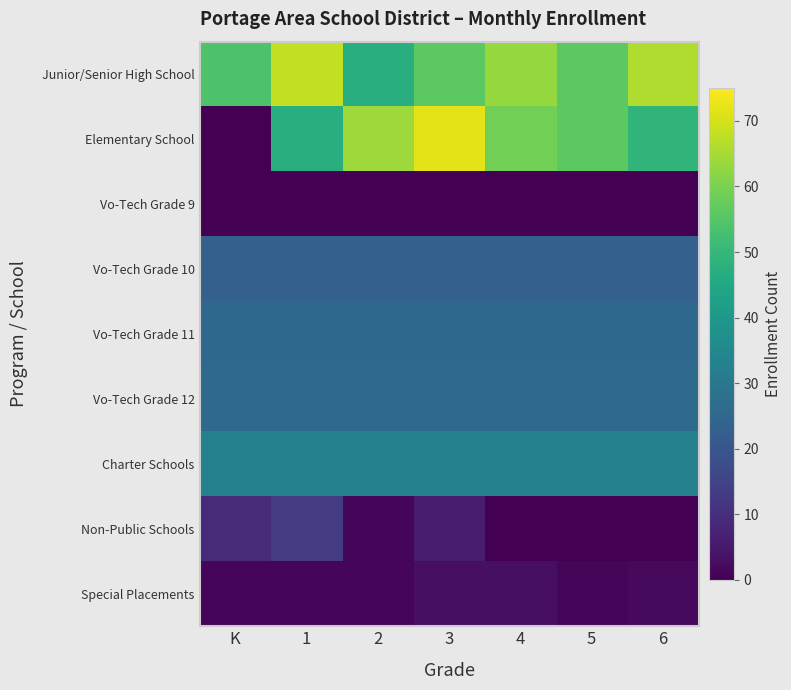

At which category is the sum across all series the highest?

3